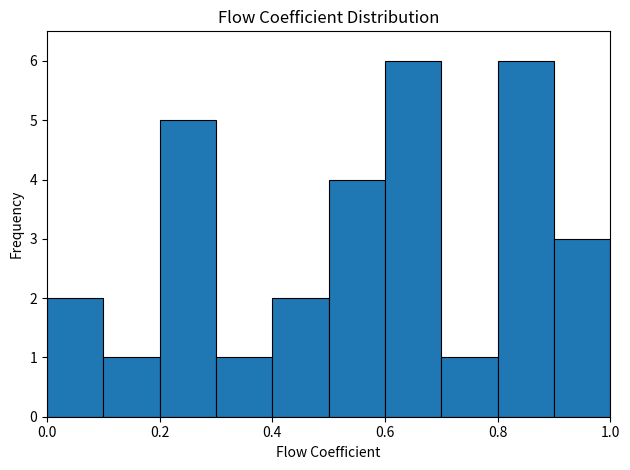

Reading left to right, list every bar in this chart as the range it spans on the x-axis followed by its height. The values are not printed on the chart, so give them approximately, as read against the axis.

0.0 to 0.1: 2
0.1 to 0.2: 1
0.2 to 0.3: 5
0.3 to 0.4: 1
0.4 to 0.5: 2
0.5 to 0.6: 4
0.6 to 0.7: 6
0.7 to 0.8: 1
0.8 to 0.9: 6
0.9 to 1.0: 3